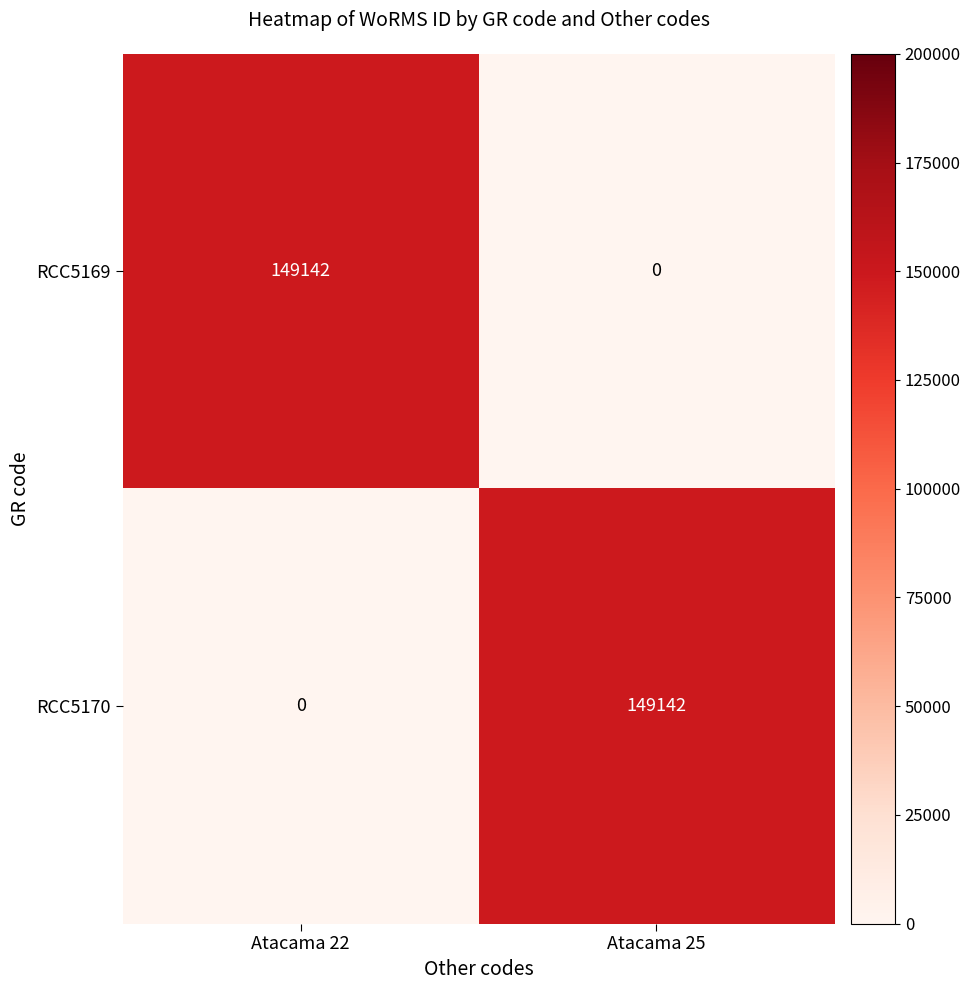

What is the total value across all series at Atacama 25?

149142